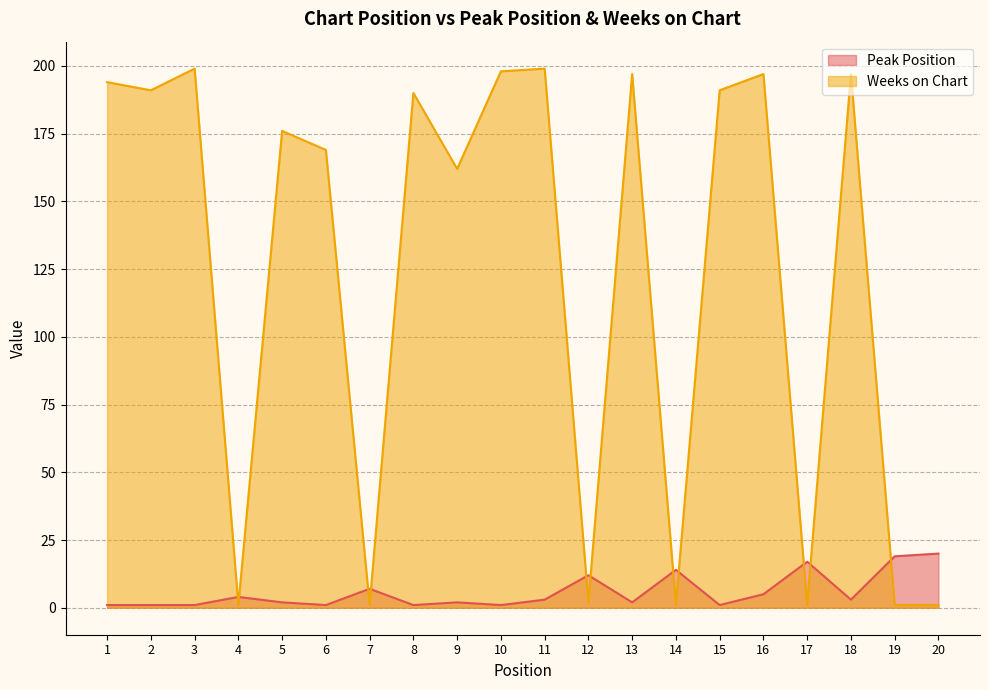

Rank the categories by Weeks on Chart value from lowest to highest.

4, 7, 14, 17, 19, 20, 12, 9, 6, 5, 8, 2, 15, 1, 13, 16, 18, 10, 3, 11